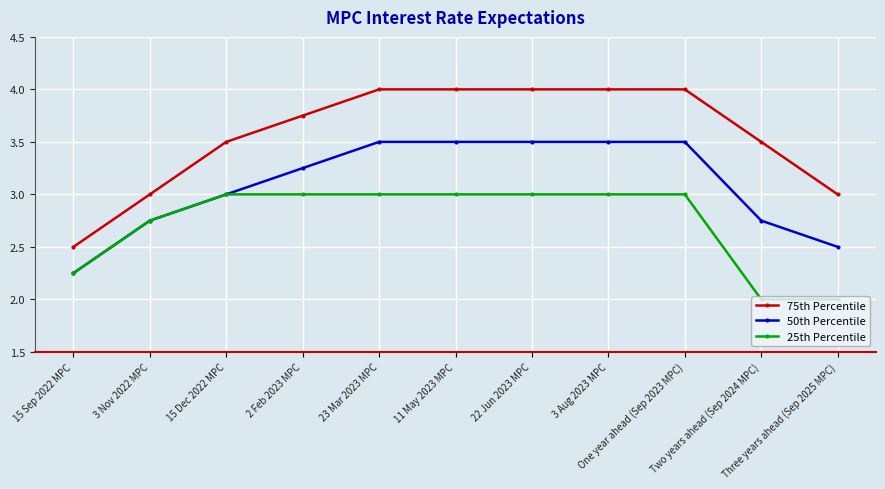

List the series in order of their overall mean, highest first.

75th Percentile, 50th Percentile, 25th Percentile